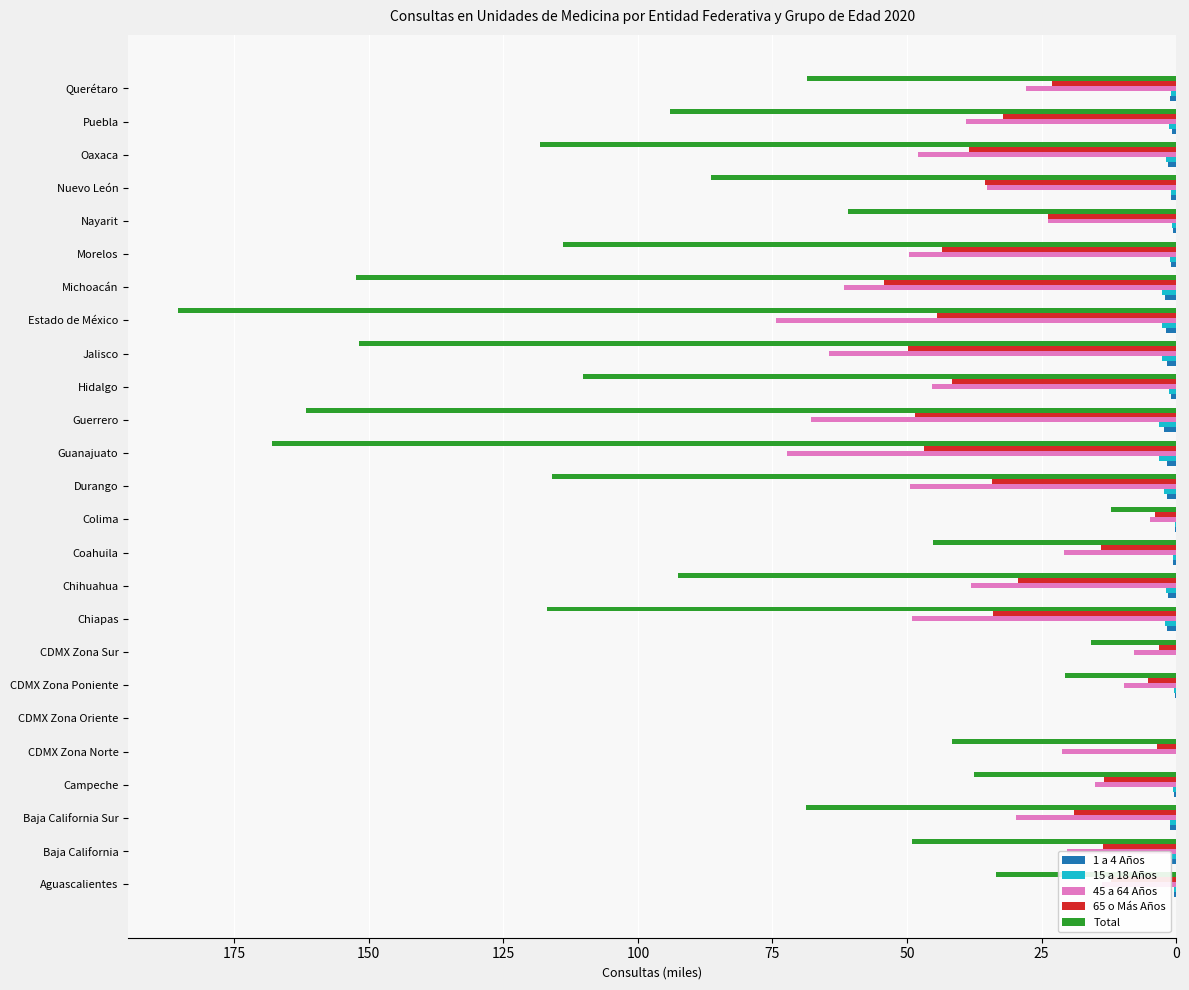

What is the sum of all 65 o Más Años values?

667.7